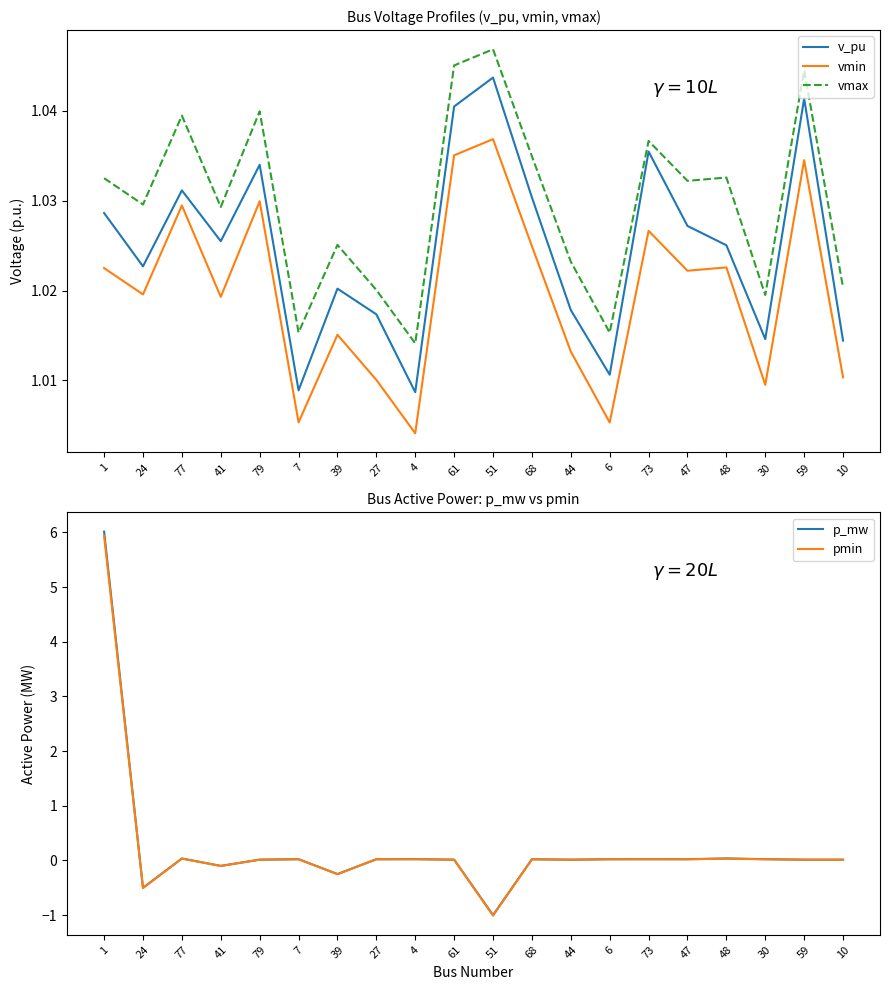

Reading left to right, extract all data points from this chart.

v_pu: 1.0	1.0	1.0	1.0	1.0	1.0	1.0	1.0	1.0	1.0	1.0	1.0	1.0	1.0	1.0	1.0	1.0	1.0	1.0	1.0
vmin: 1.0	1.0	1.0	1.0	1.0	1.0	1.0	1.0	1.0	1.0	1.0	1.0	1.0	1.0	1.0	1.0	1.0	1.0	1.0	1.0
vmax: 1.0	1.0	1.0	1.0	1.0	1.0	1.0	1.0	1.0	1.0	1.0	1.0	1.0	1.0	1.0	1.0	1.0	1.0	1.0	1.0
p_mw: 6.0	-0.5	0.0	-0.1	0.0	0.0	-0.2	0.0	0.0	0.0	-1.0	0.0	0.0	0.0	0.0	0.0	0.0	0.0	0.0	0.0
pmin: 5.9	-0.5	0.0	-0.1	0.0	0.0	-0.3	0.0	0.0	0.0	-1.0	0.0	0.0	0.0	0.0	0.0	0.0	0.0	0.0	0.0